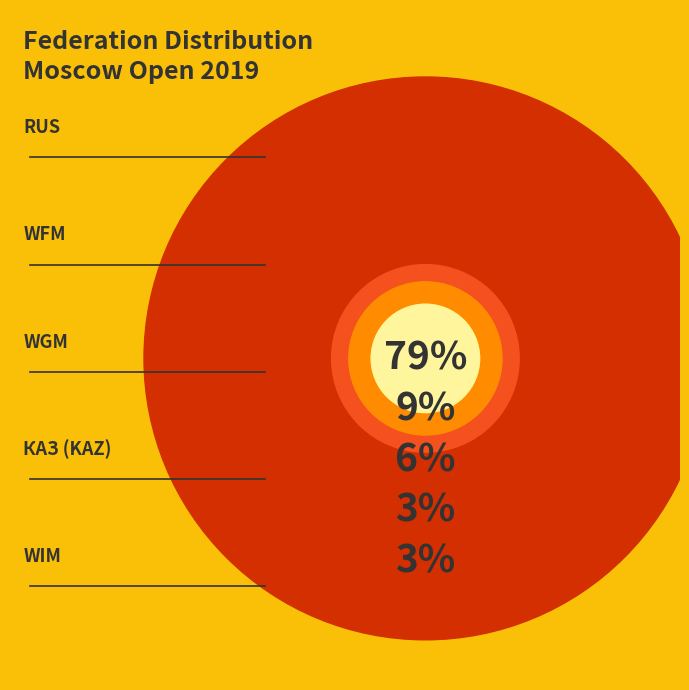

Rank the categories by value from lowest to highest.

KAZ, WIM, WGM, WFM, RUS